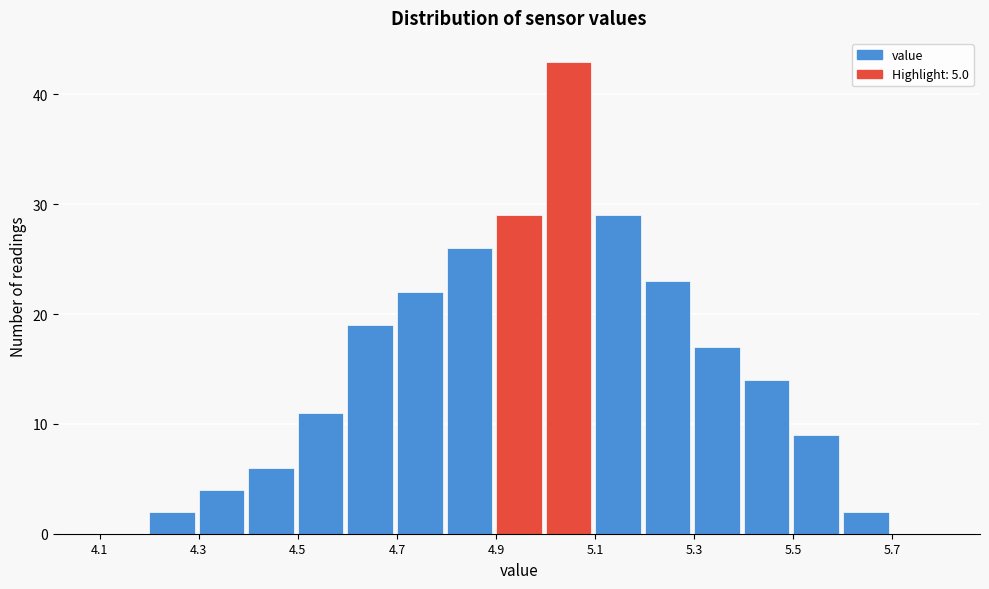

Reading left to right, list every bar in this chart as the range it spans on the x-axis followed by its height. The values are not printed on the chart, so give them approximately, as read against the axis.

4.1 to 4.2: 0
4.2 to 4.3: 2
4.3 to 4.4: 4
4.4 to 4.5: 6
4.5 to 4.6: 11
4.6 to 4.7: 19
4.7 to 4.8: 22
4.8 to 4.9: 26
4.9 to 5.0: 29
5.0 to 5.1: 43
5.1 to 5.2: 29
5.2 to 5.3: 23
5.3 to 5.4: 17
5.4 to 5.5: 14
5.5 to 5.6: 9
5.6 to 5.7: 2
5.7 to 5.8: 0